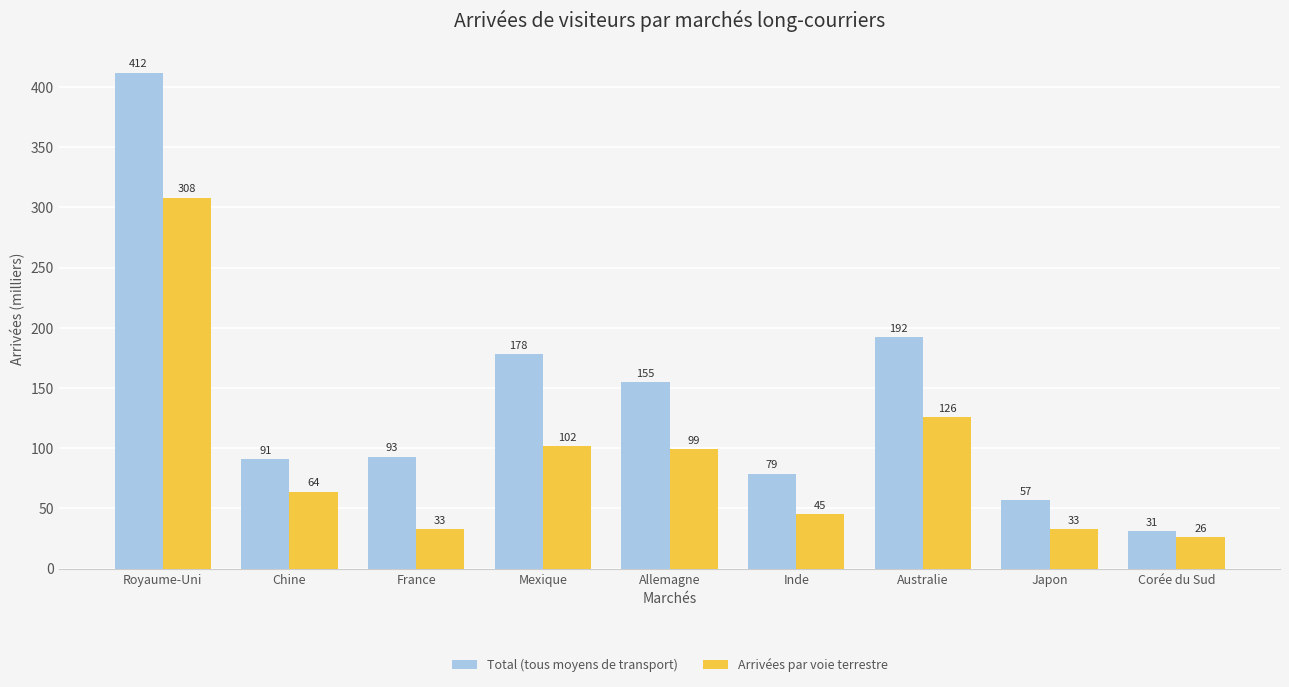

What is the difference between the highest and lowest values at Chine?

27